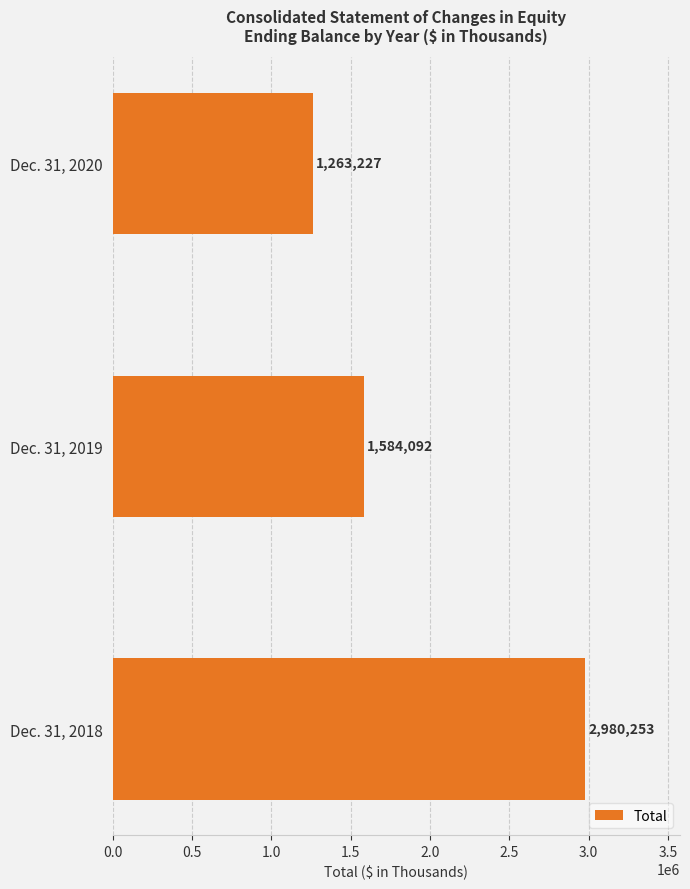

At which label is the value closest to 2121740?

Dec. 31, 2019